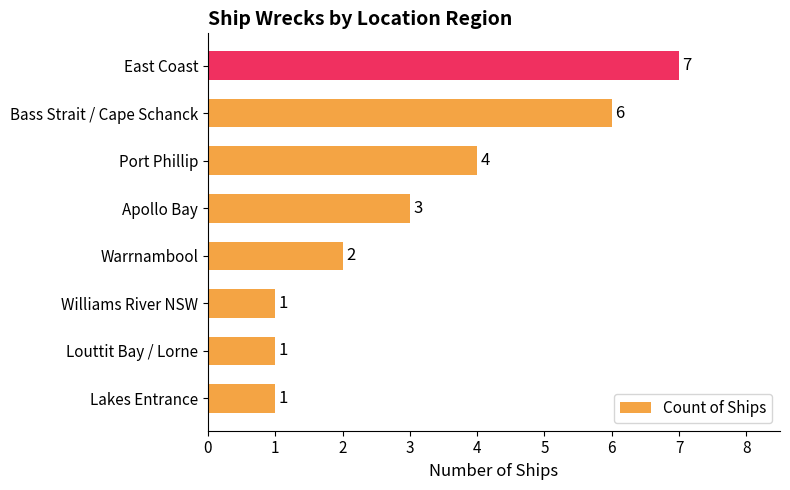

How many series are shown in this chart?

1